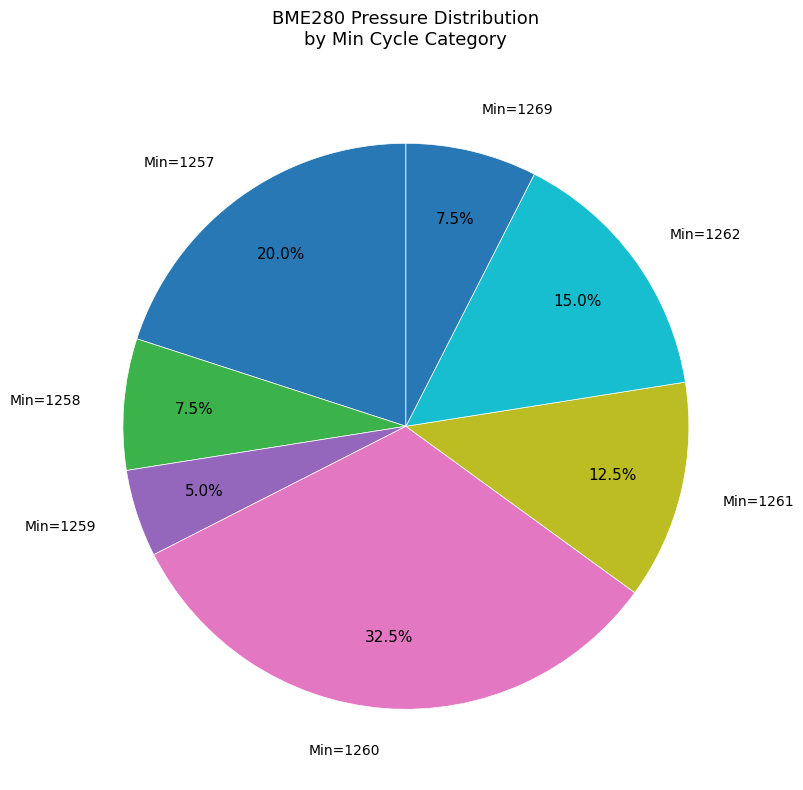

Count the number of slices in the pie.

7